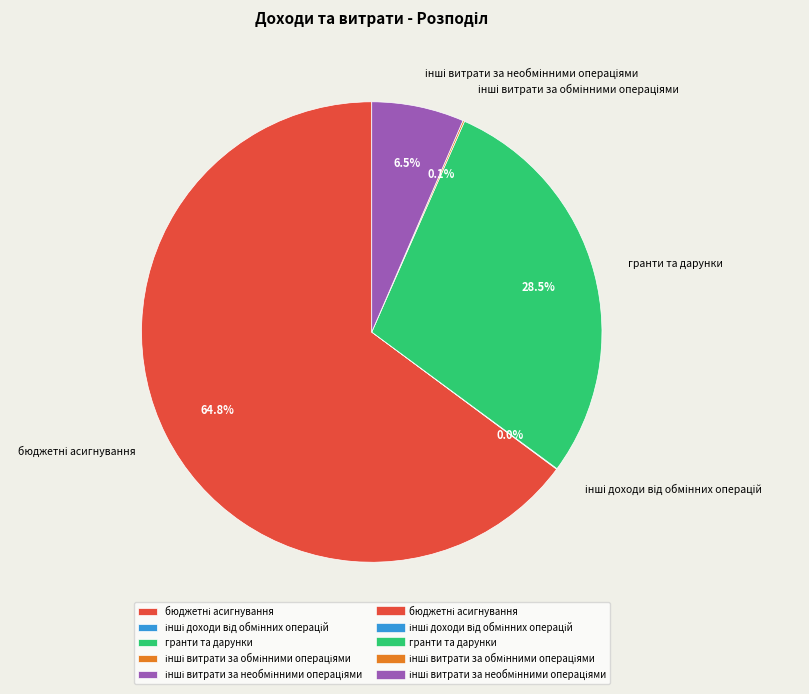

Is гранти та дарунки the majority of the pie?

No